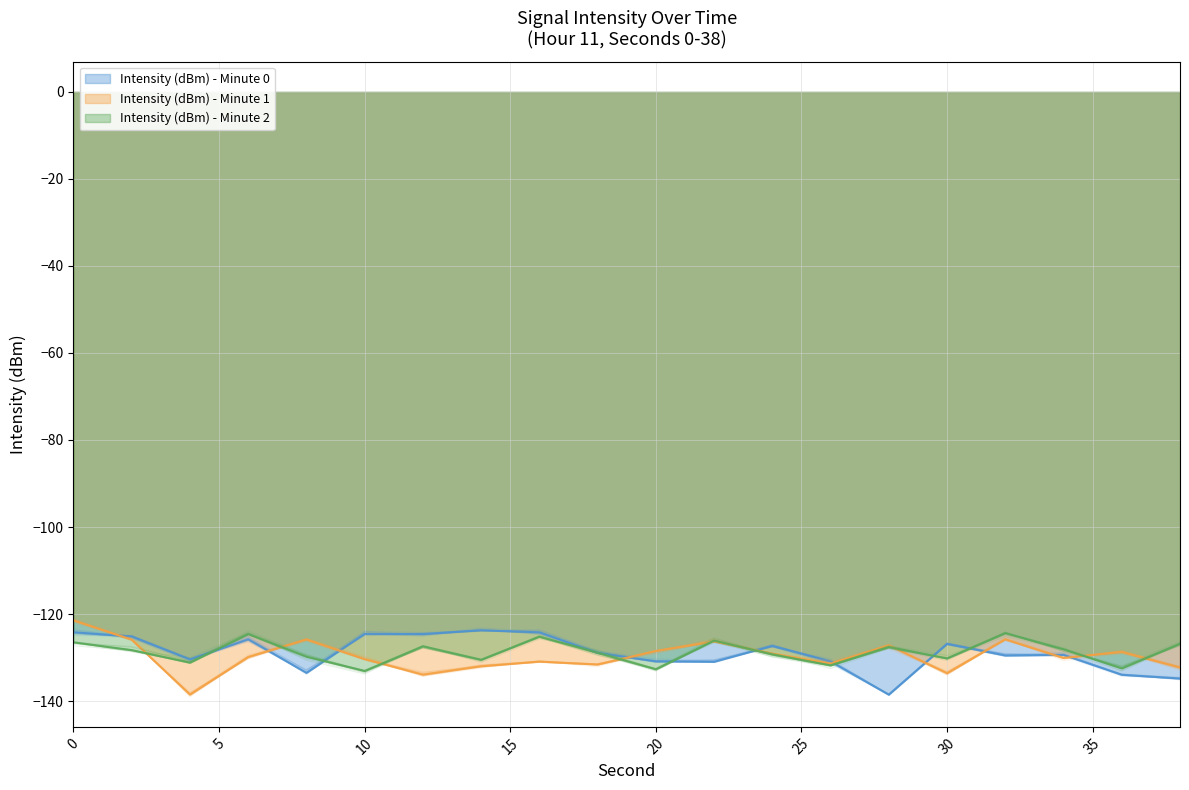

Where is the first local maximum for Intensity (dBm) - Minute 2?

6